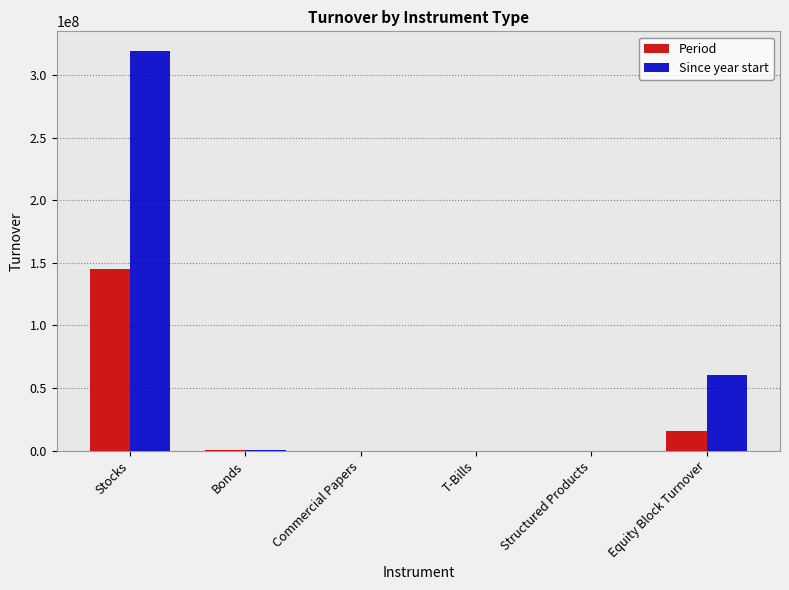

How many data points does each series have?

6